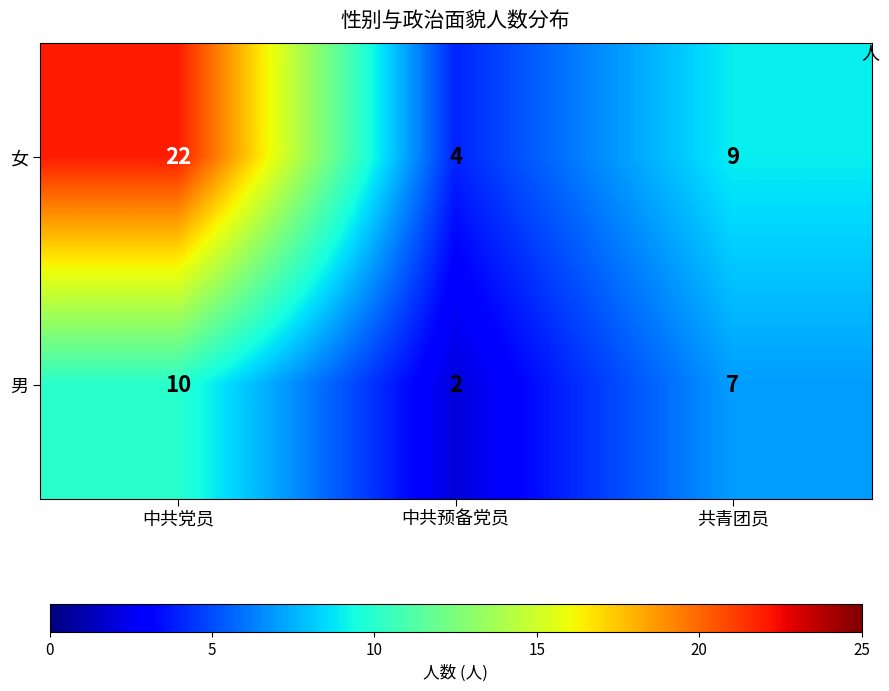

Where does the 男 series first go above 7?

中共党员